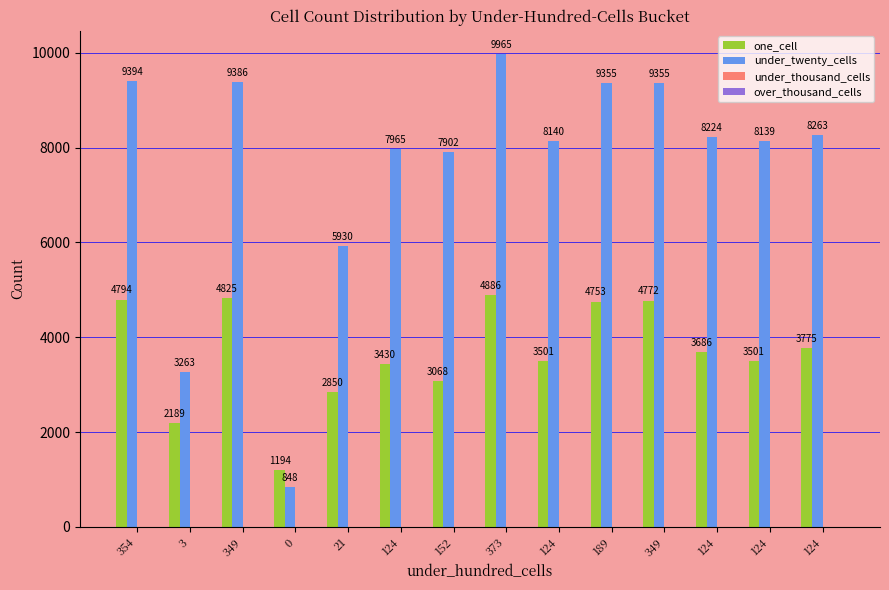

How many categories are shown in the chart?

14